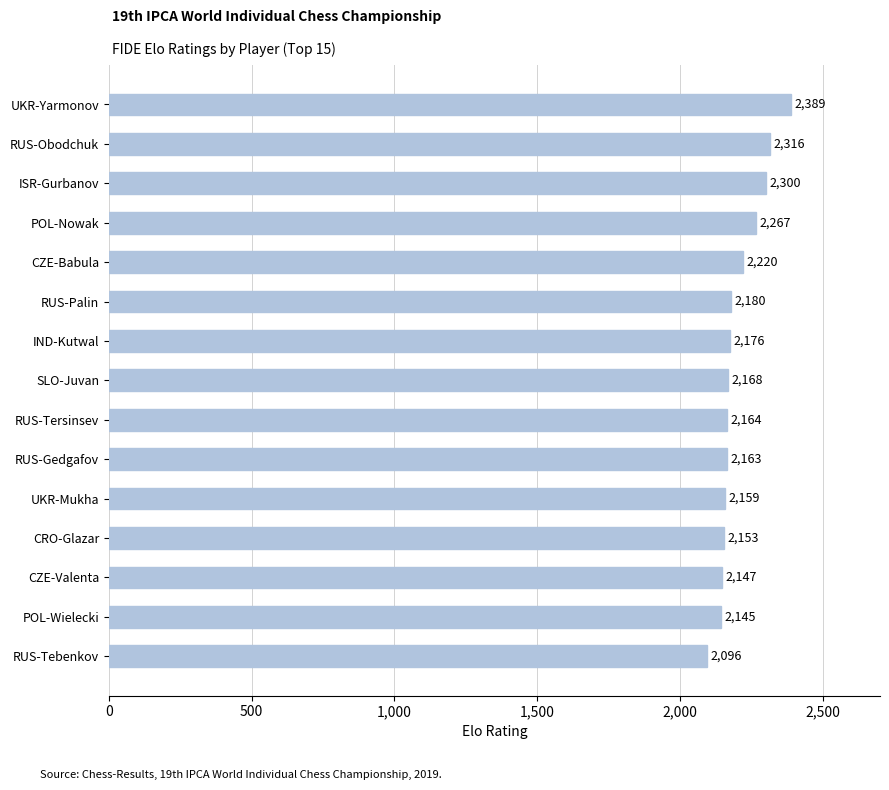

Rank the categories by value from lowest to highest.

RUS-Tebenkov, POL-Wielecki, CZE-Valenta, CRO-Glazar, UKR-Mukha, RUS-Gedgafov, RUS-Tersinsev, SLO-Juvan, IND-Kutwal, RUS-Palin, CZE-Babula, POL-Nowak, ISR-Gurbanov, RUS-Obodchuk, UKR-Yarmonov